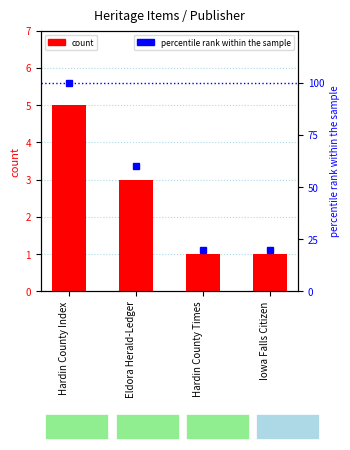

Rank the series at Hardin County Index from lowest to highest value.

count, percentile rank within the sample